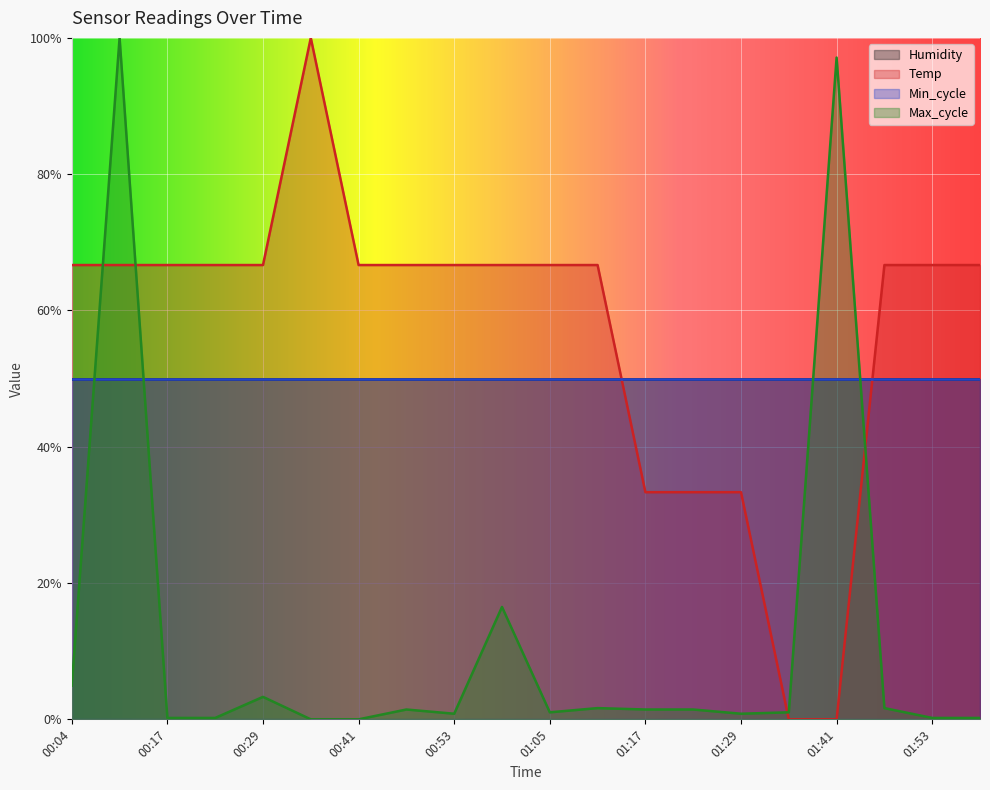

In Temp, how many points are higher than both neighbors (excluding endpoints)?

1